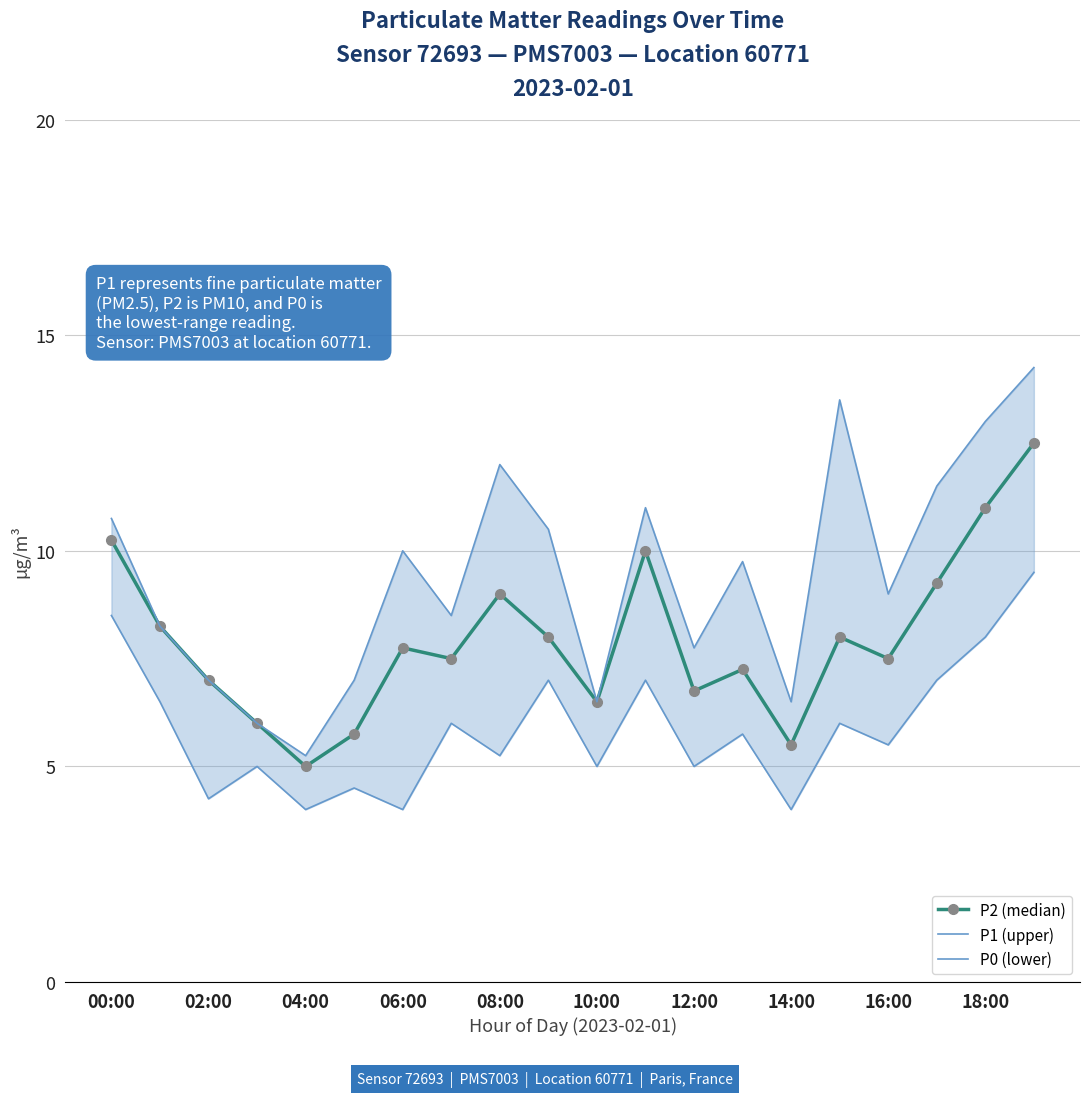

True or false: P2 (median) has more than 2 interior local peaks.

True